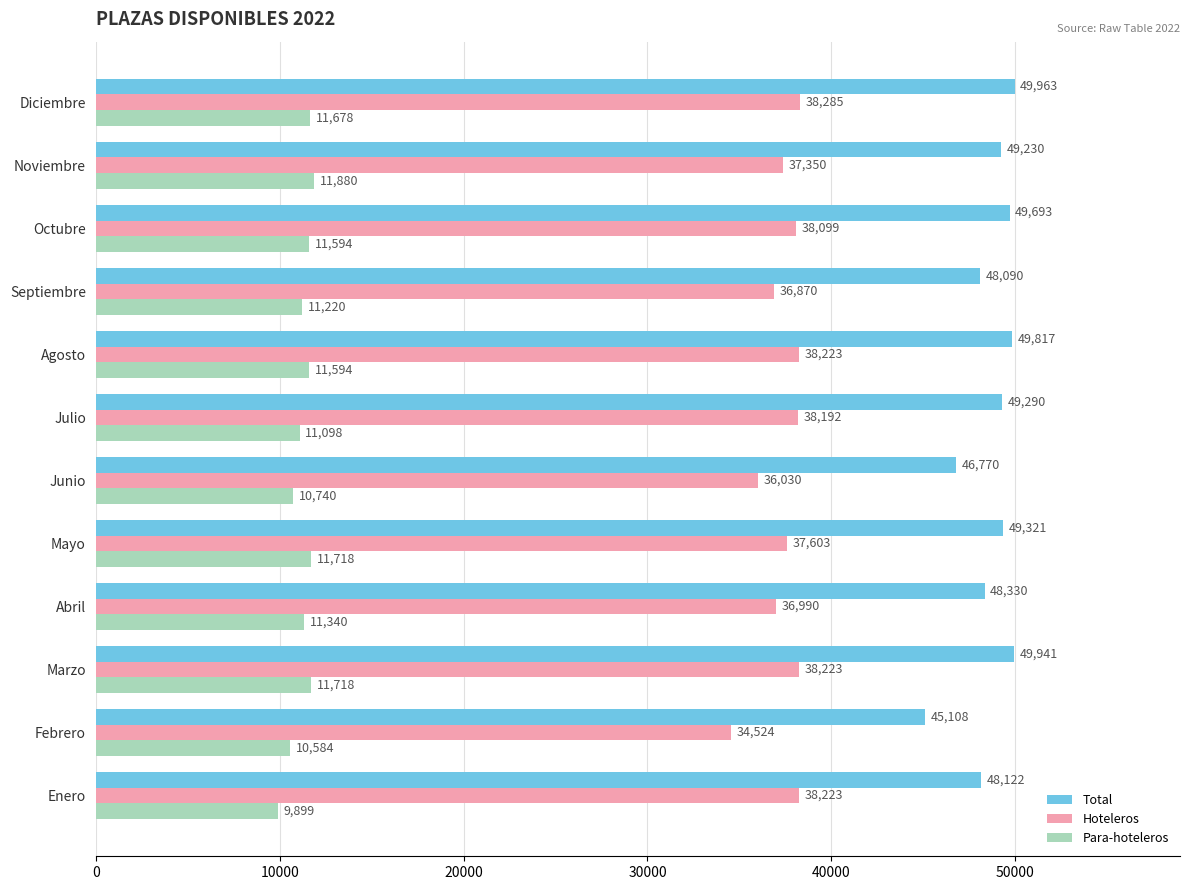

Which series has the largest range (max minus min)?

Total